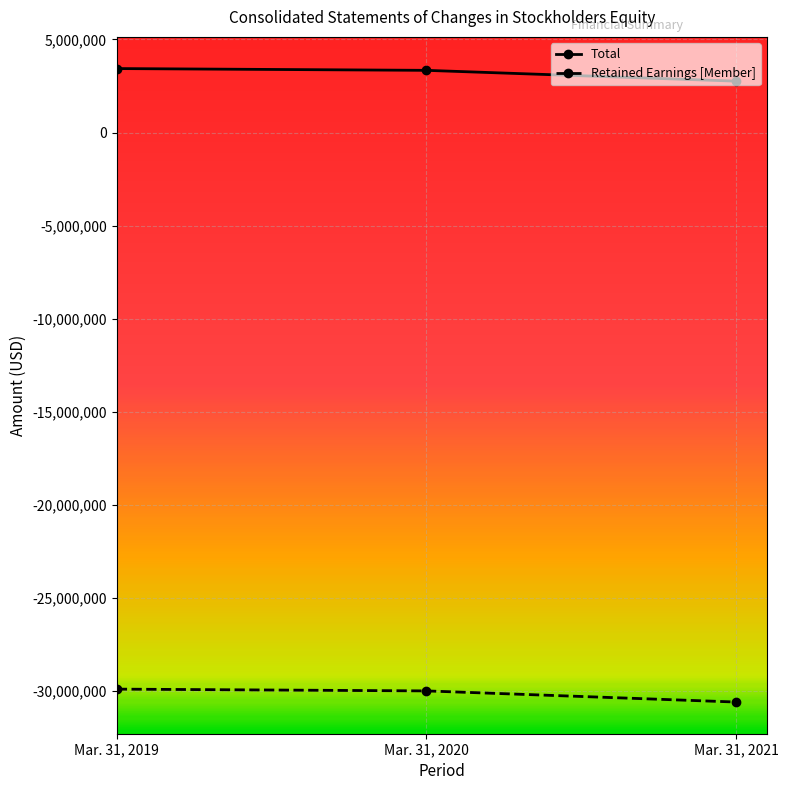

Which series has the largest total across all categories?

Total